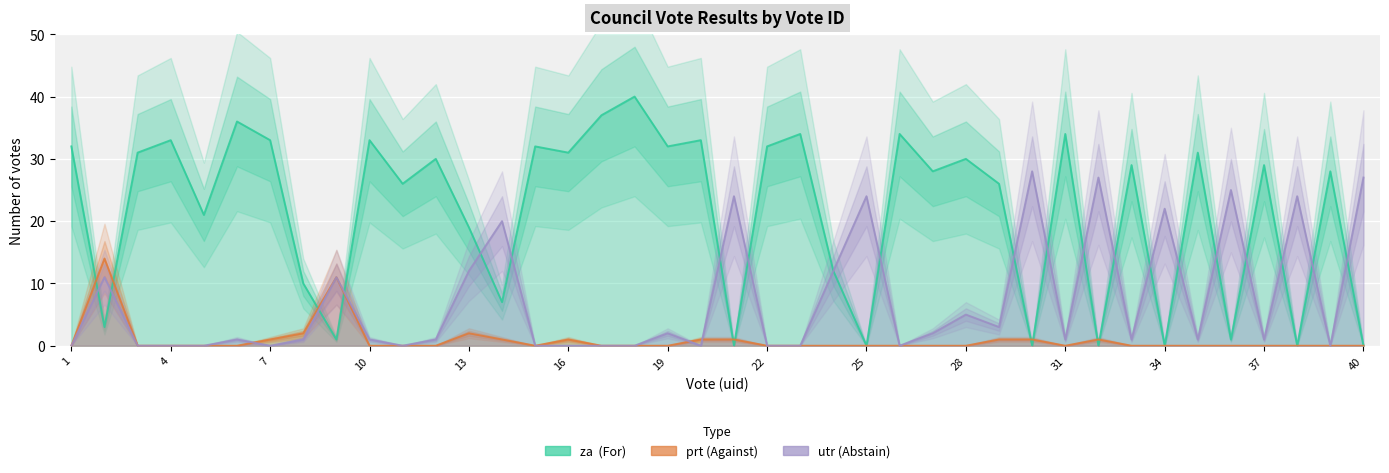

What is the total value across all series at 28?

35